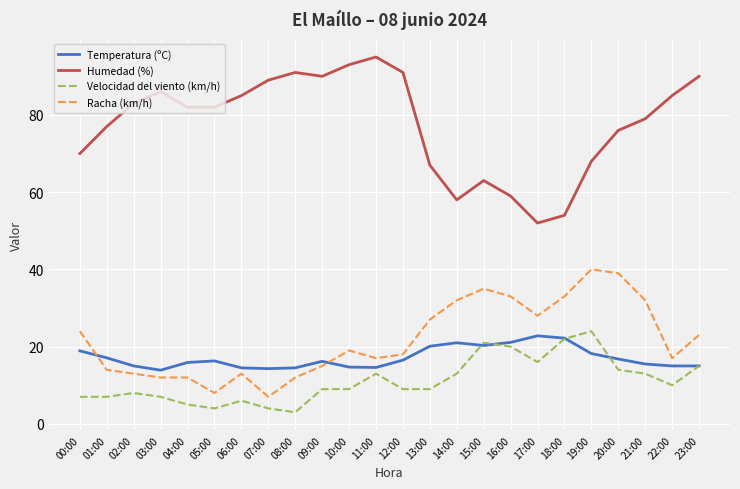

The Humedad (%) series shows 34.1 at 05:00. True or false?

False